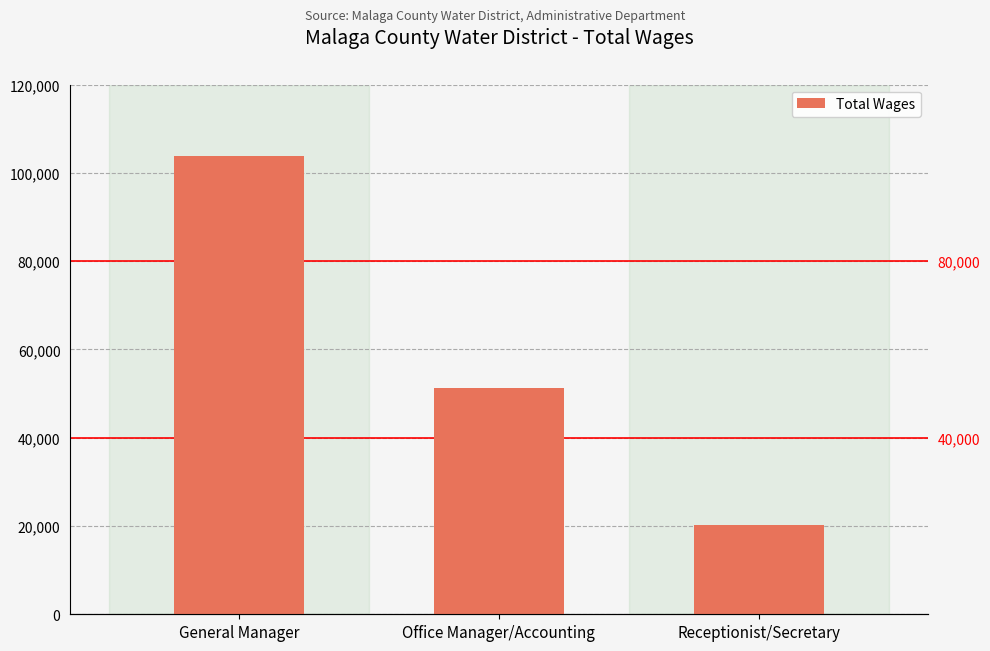

True or false: the data shows 51342 at Office Manager/Accounting.

True